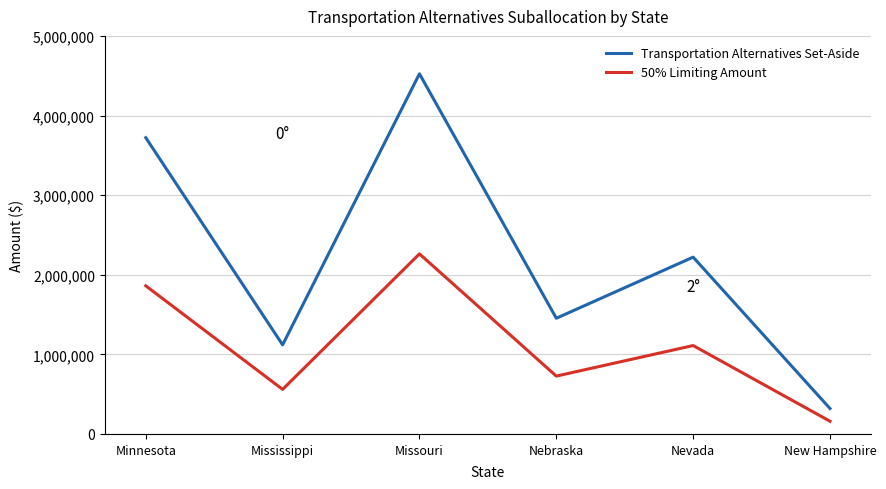

What is the total value across all series at Nevada?

3330928